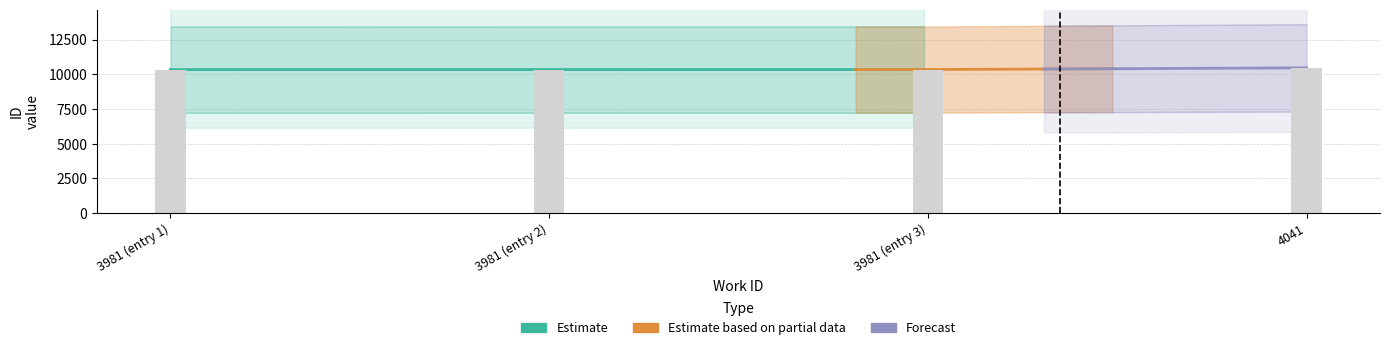

What is the sum of the values at 4041 and 3981 (entry 1)?

20805